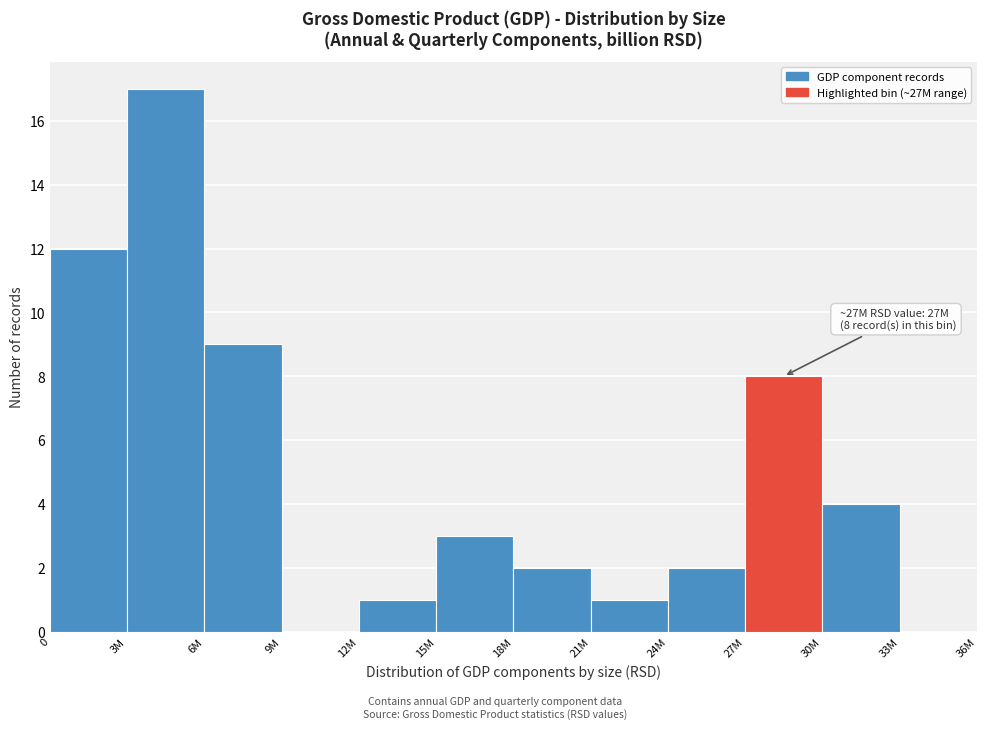

Reading left to right, extract all data points from this chart.

0=12	3M=17	6M=9	9M=0	12M=1	15M=3	18M=2	21M=1	24M=2	27M=8	30M=4	33M=0